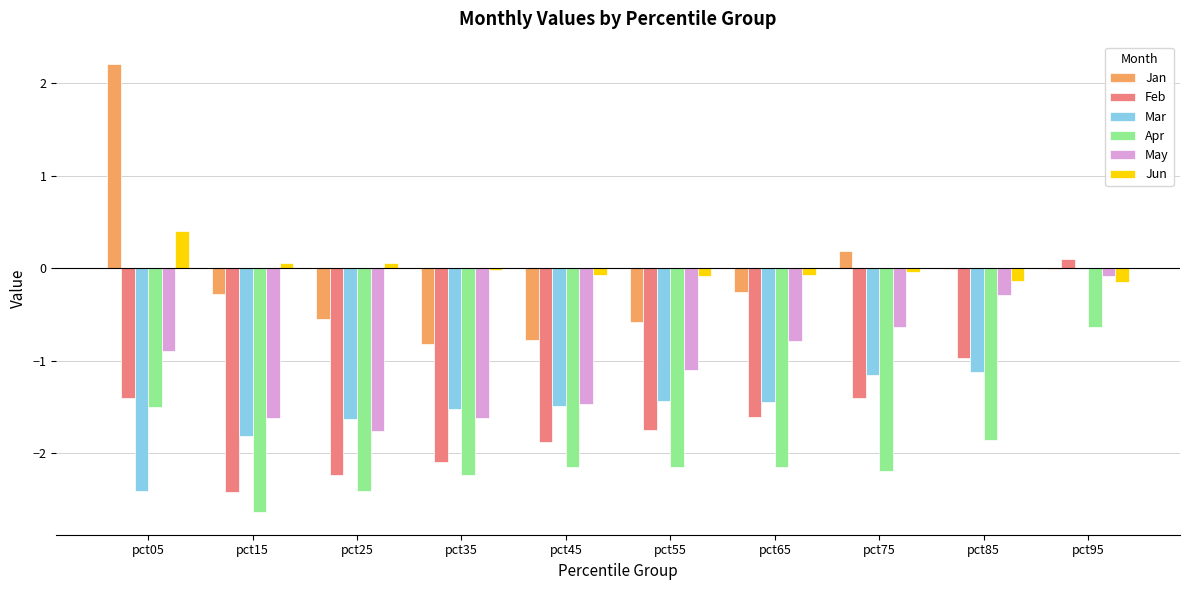

At which label is Apr closest to -1?

pct95